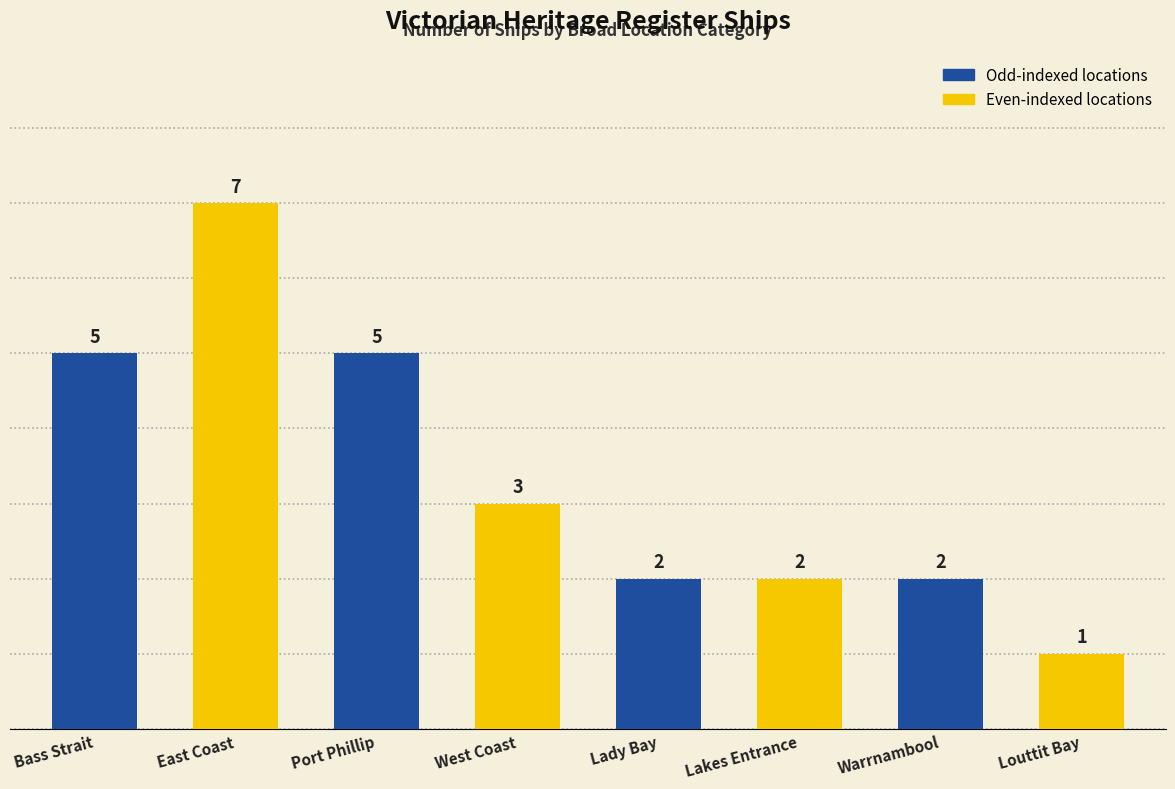

How many categories are shown in the chart?

8